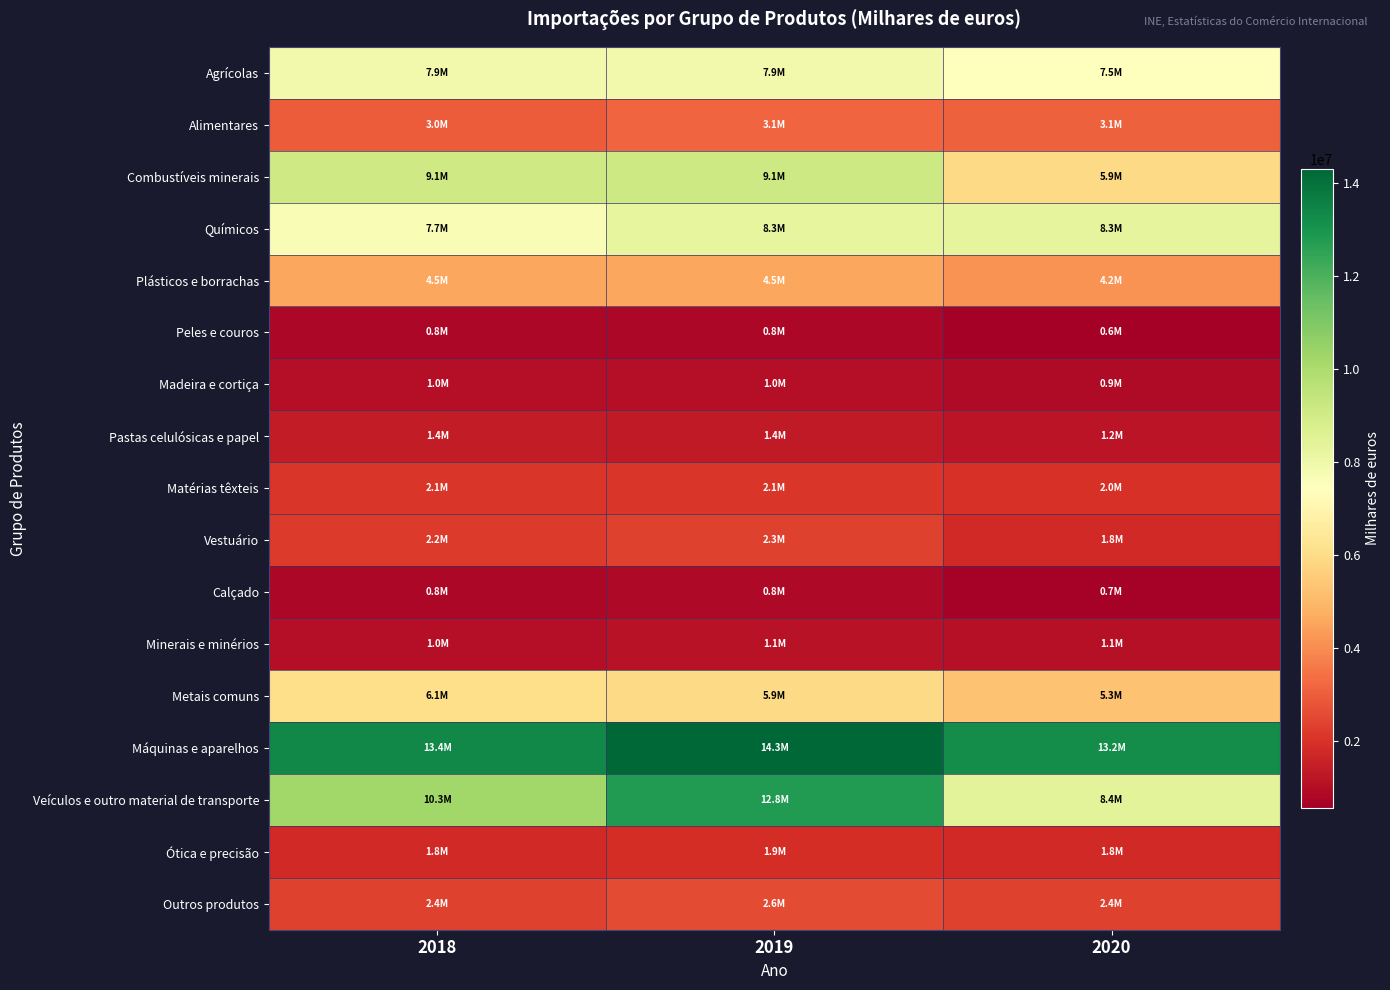

Reading left to right, what are all the values shown in this chart?

Agrícolas: 2018=7880892.1	2019=7885680.5	2020=7484040.8
Alimentares: 2018=2977585.7	2019=3147670.1	2020=3083597.4
Combustíveis minerais: 2018=9052848.9	2019=9096949.9	2020=5888687.6
Químicos: 2018=7694628.3	2019=8273833.1	2020=8340318.1
Plásticos e borrachas: 2018=4541521.6	2019=4544314.3	2020=4160504.8
Peles e couros: 2018=830770.2	2019=792010.7	2020=568586.4
Madeira e cortiça: 2018=1007630.6	2019=1035370.7	2020=911384.9
Pastas celulósicas e papel: 2018=1403359.6	2019=1361786.7	2020=1199874.5
Matérias têxteis: 2018=2119683.0	2019=2094285.5	2020=1995034.6
Vestuário: 2018=2218447.9	2019=2348817.8	2020=1786194.7
Calçado: 2018=812632.4	2019=841612.5	2020=659160.4
Minerais e minérios: 2018=1047990.1	2019=1114742.0	2020=1087292.9
Metais comuns: 2018=6079681.8	2019=5908101.3	2020=5251007.7
Máquinas e aparelhos: 2018=13356445.0	2019=14296336.2	2020=13206775.2
Veículos e outro material de transporte: 2018=10269975.7	2019=12767708.8	2020=8410896.2
Ótica e precisão: 2018=1760395.3	2019=1889556.5	2020=1755415.5
Outros produtos: 2018=2384758.1	2019=2578351.9	2020=2356796.2